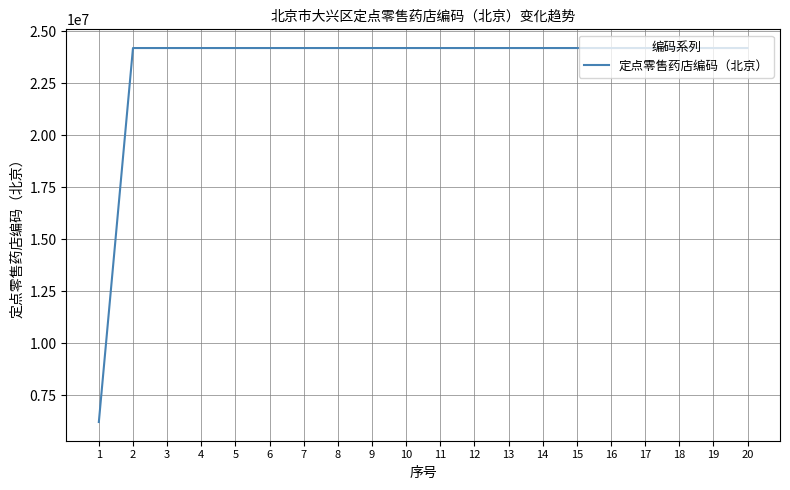

Is this an area chart (filled region under the line)?

No